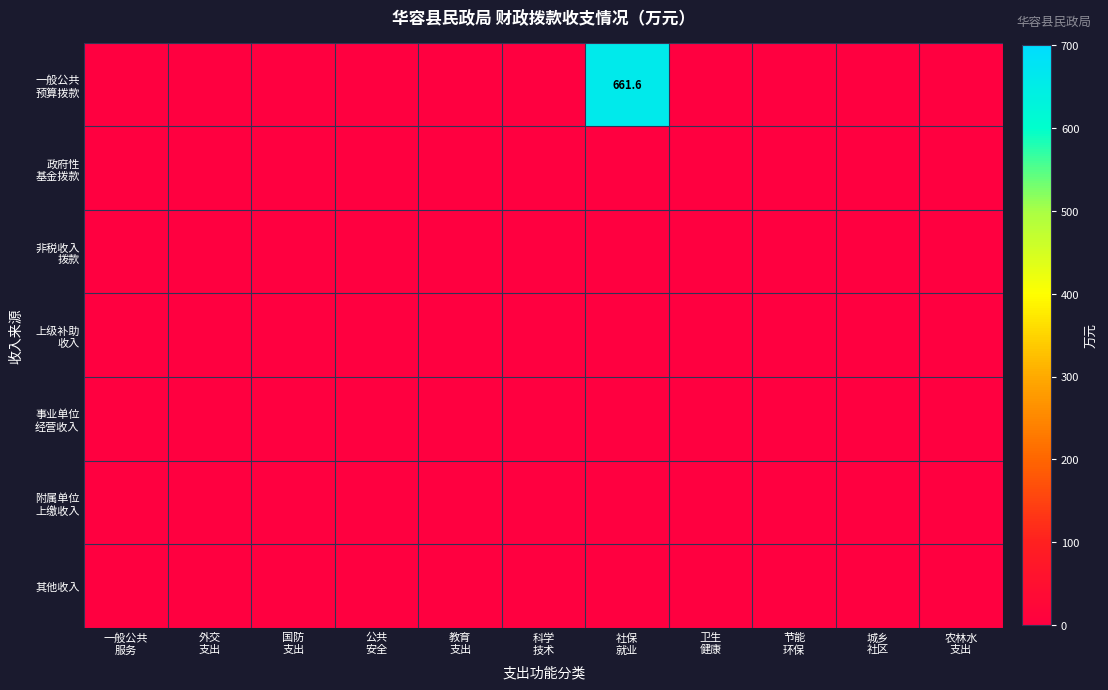

Which series has the largest total across all categories?

一般公共 预算拨款